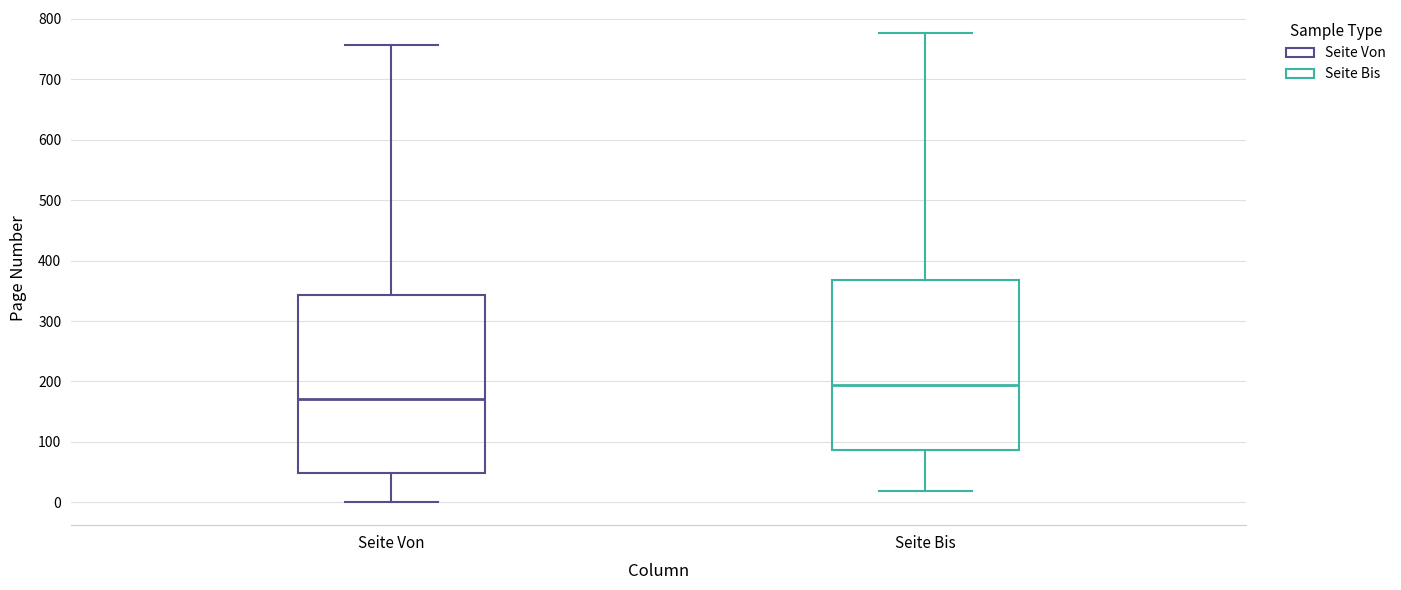

Which box is the tallest, from its lower edge to its upper edge?

Seite Von